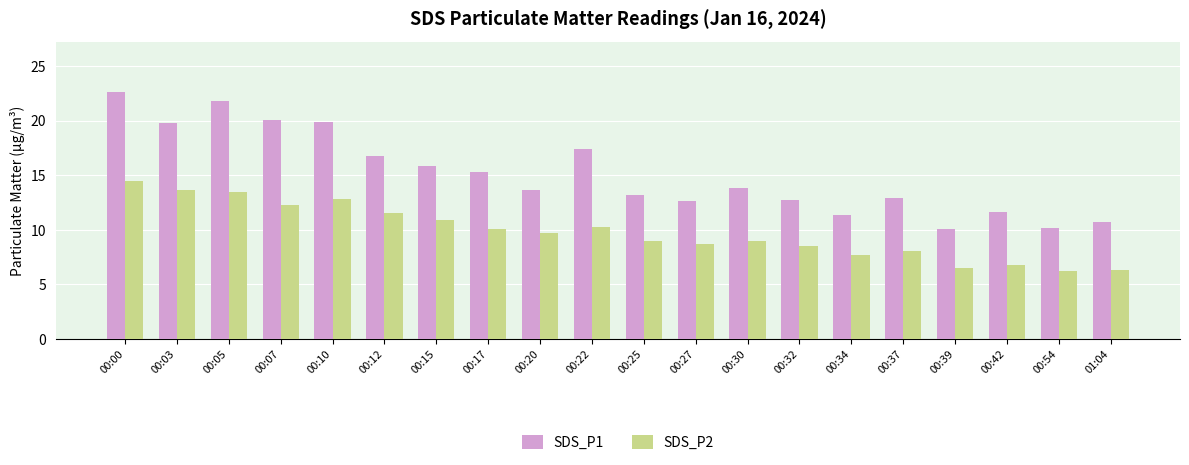

What position from the right is 00:27?

9